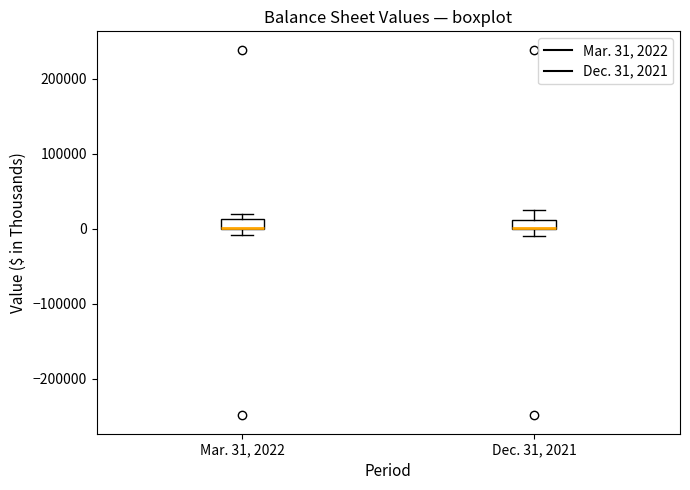

Where does the upper whisker of the box for Dec. 31, 2021 end on the y-axis? The values are not printed on the chart, so give them approximately, as read against the axis.

30000